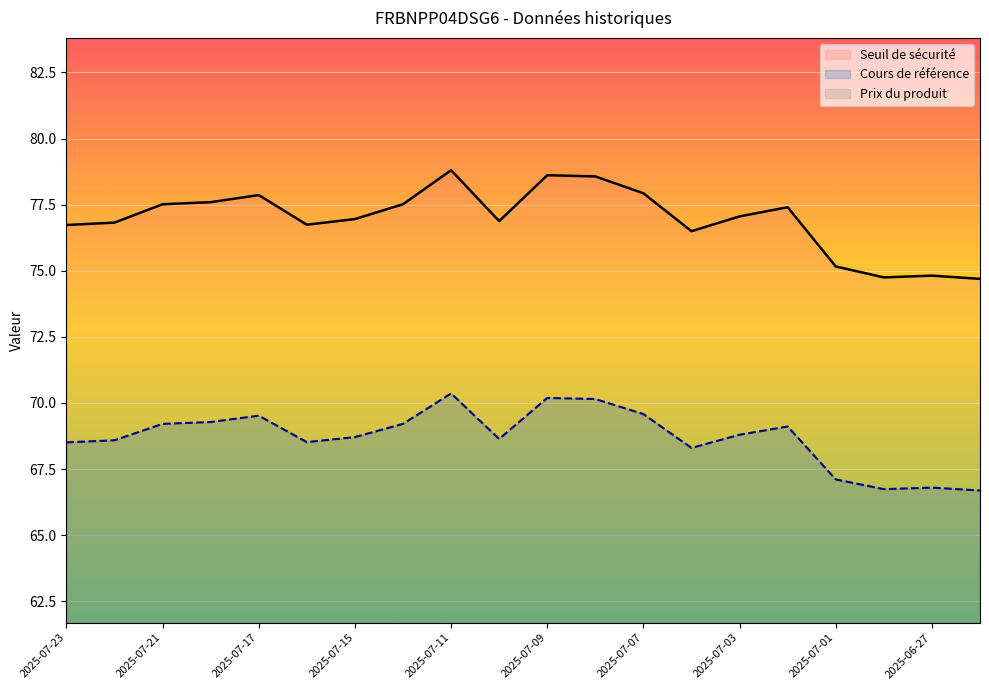

Read the Seuil de sécurité value at 2025-06-27.

74.8